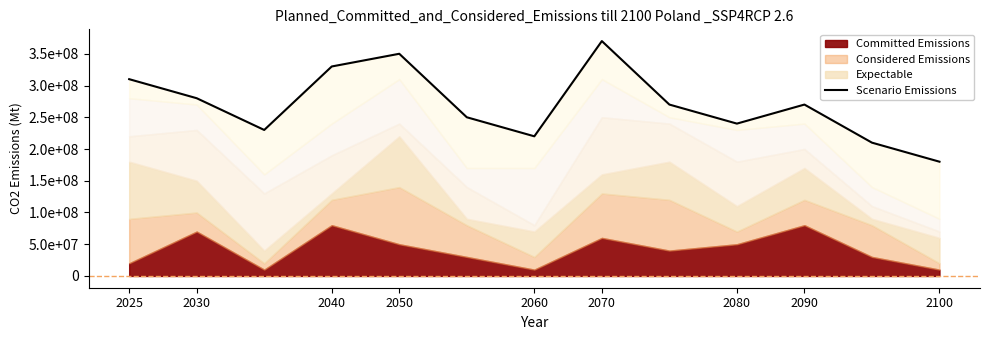

Approximately how many times larger is the value at 11 compared to 9?

0.9